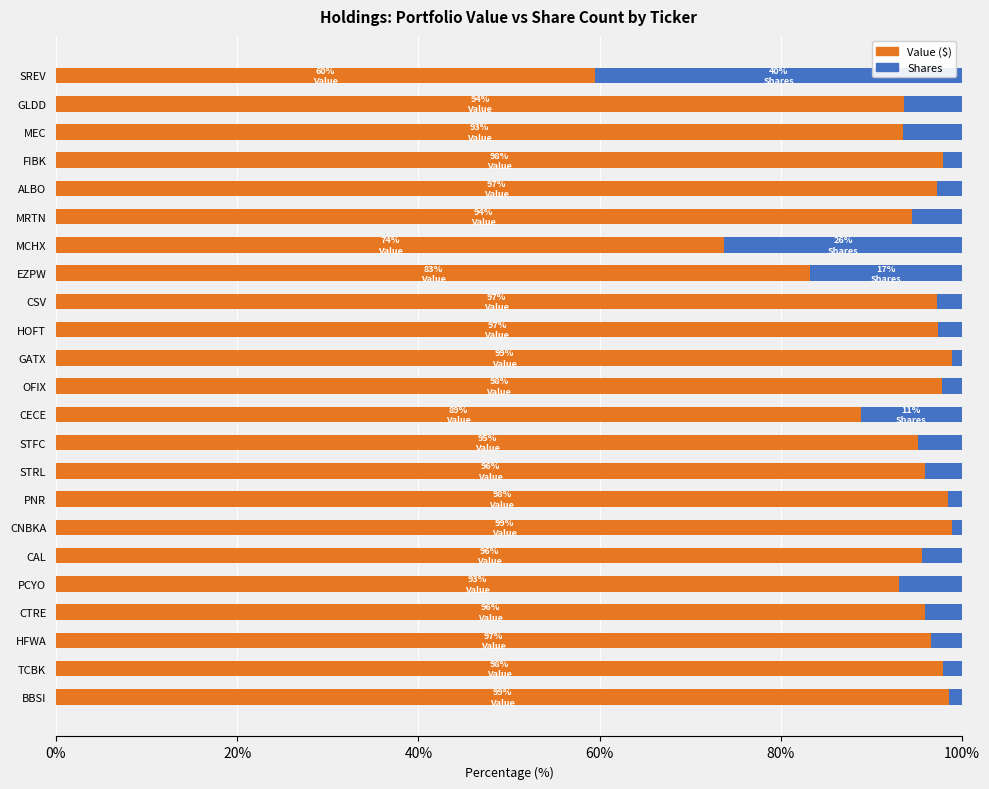

At which label does Value ($) reach its minimum?

SREV